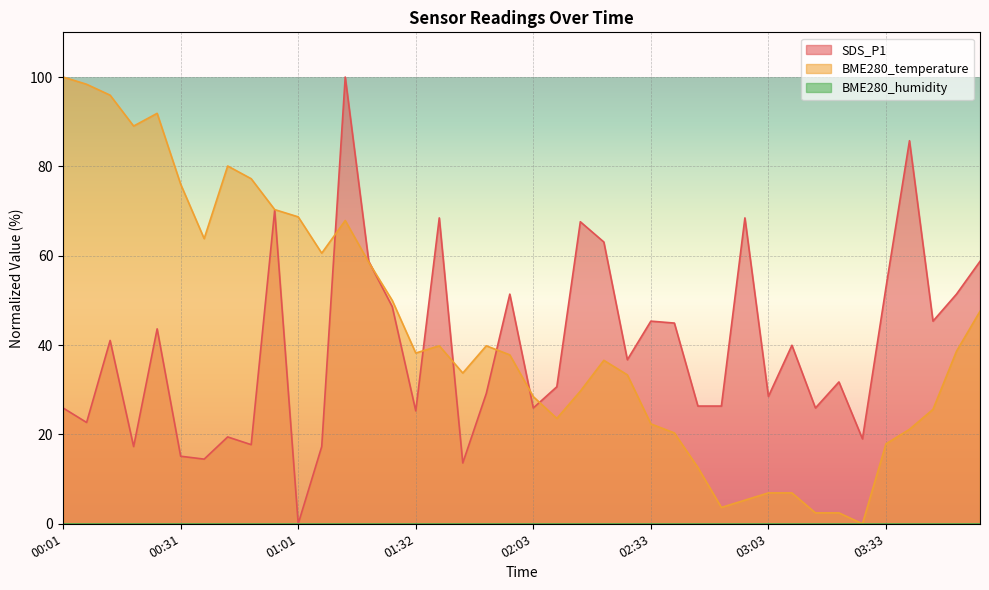

Which series has the widest spread of values?

SDS_P1